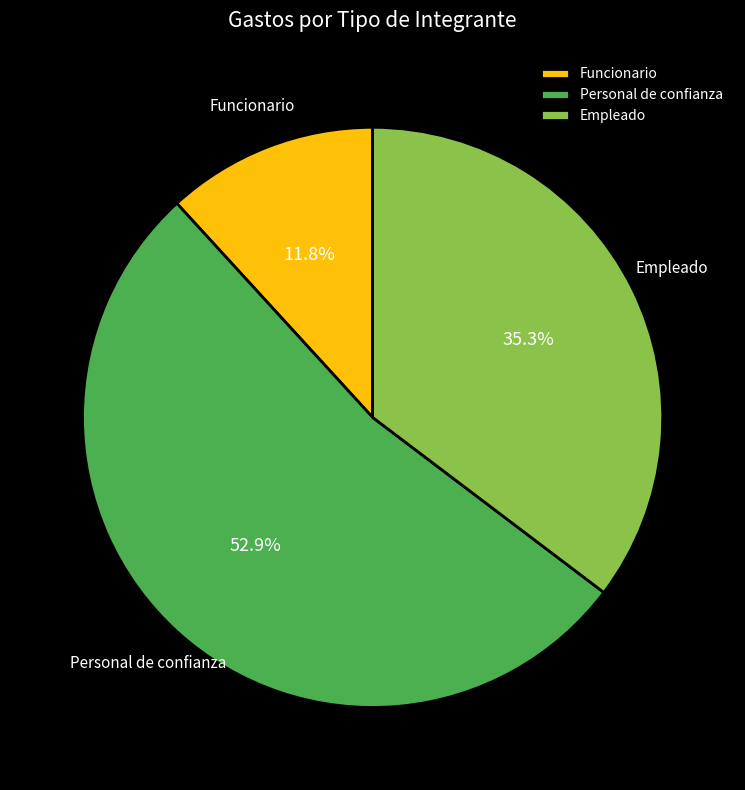

Count the number of slices in the pie.

3